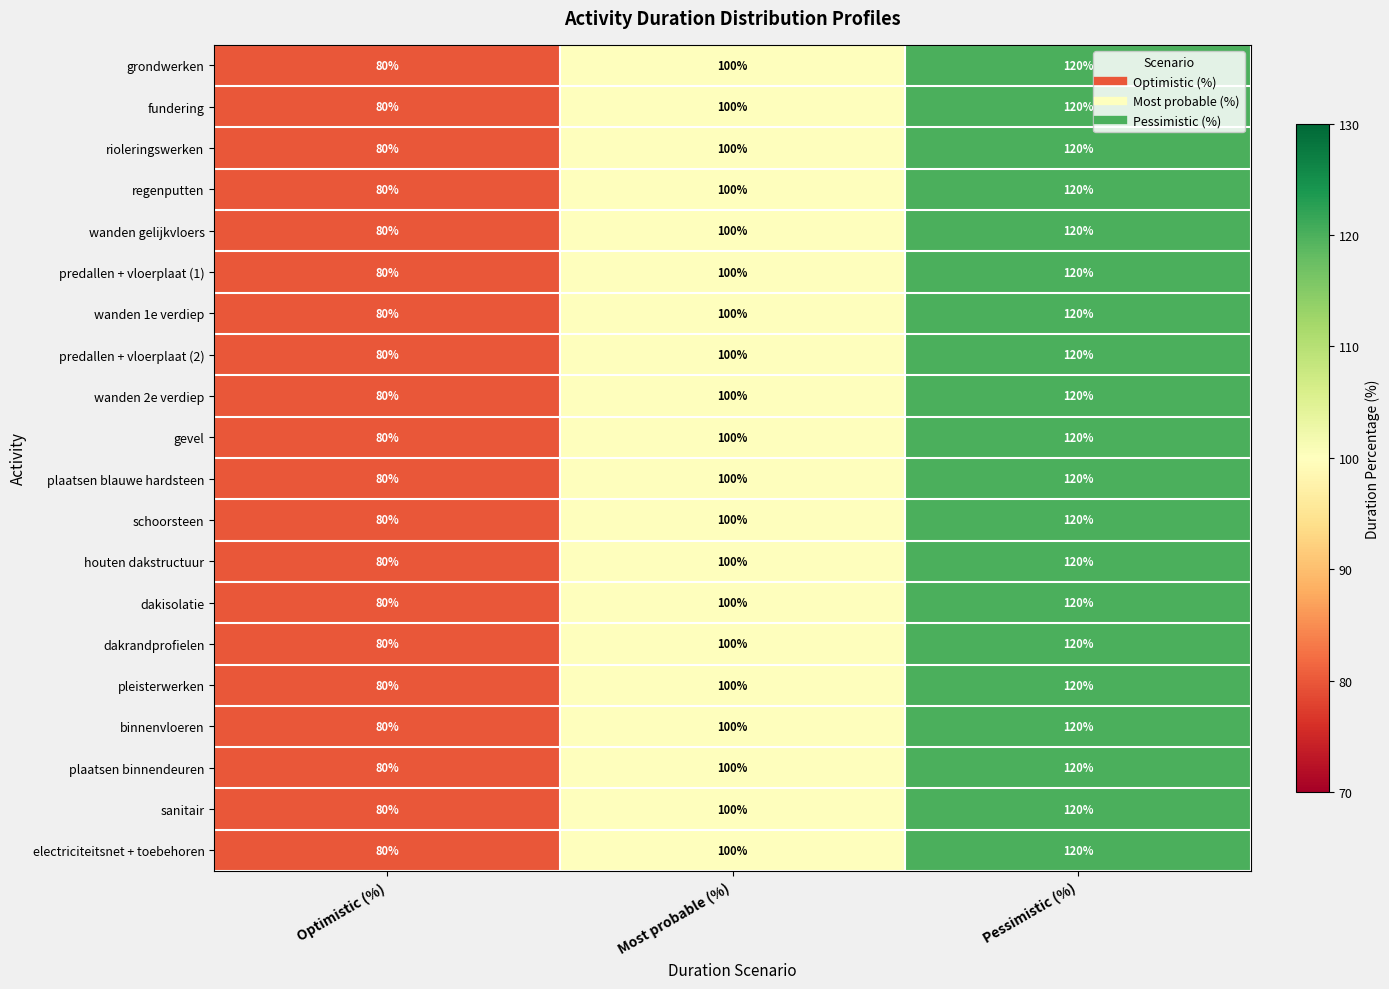

List the labels in order of predallen + vloerplaat (1) value, smallest first.

Optimistic (%), Most probable (%), Pessimistic (%)